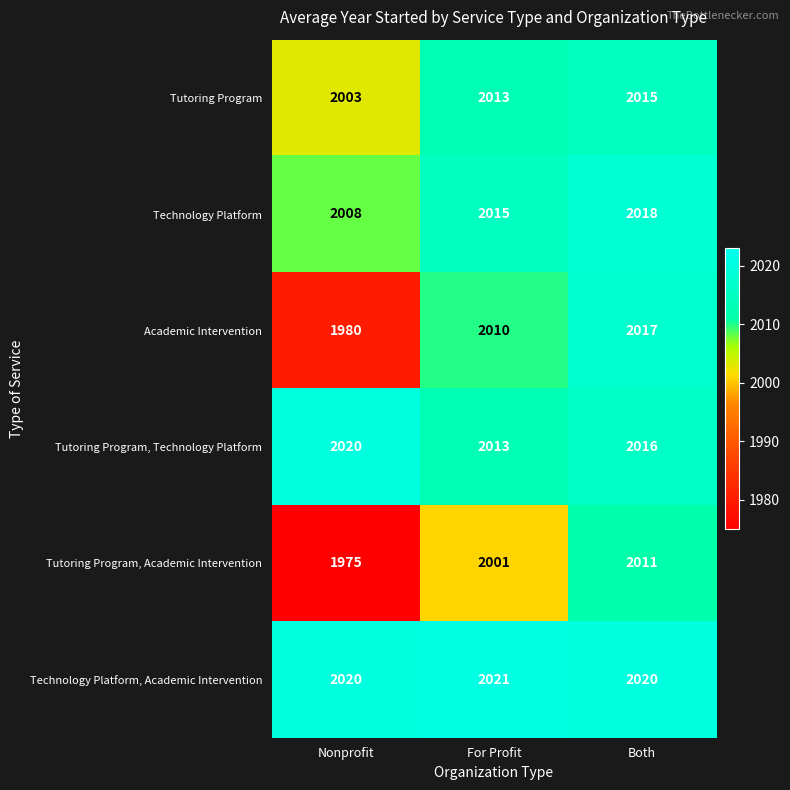

Rank the categories by Tutoring Program, Academic Intervention value from highest to lowest.

Both, For Profit, Nonprofit